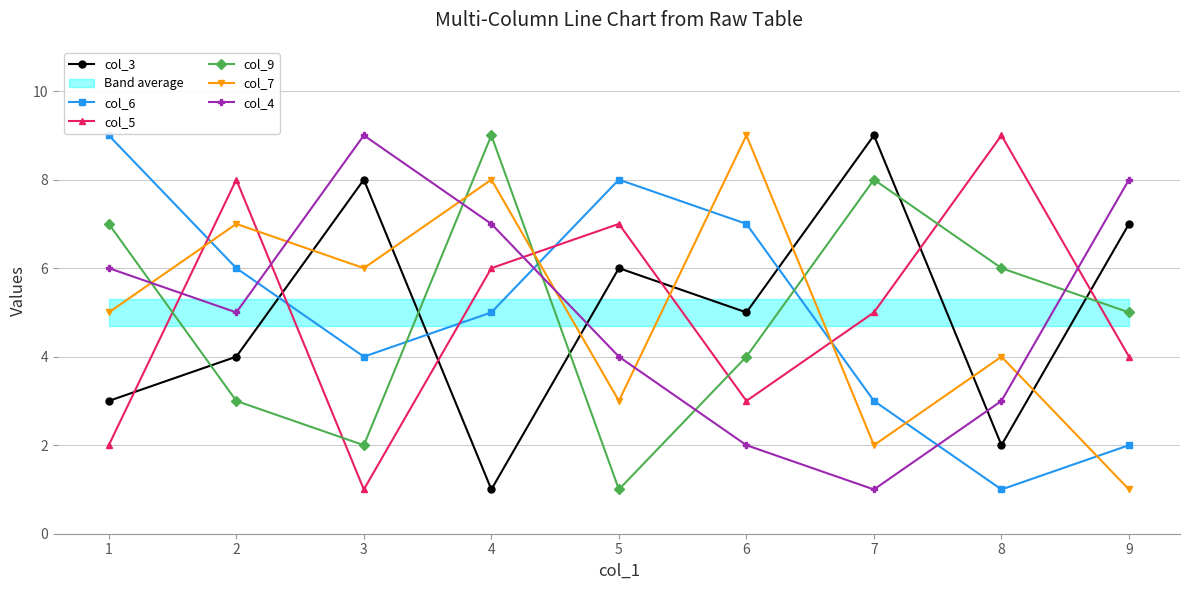

What is the spread (max minus min) of values at 6?

7